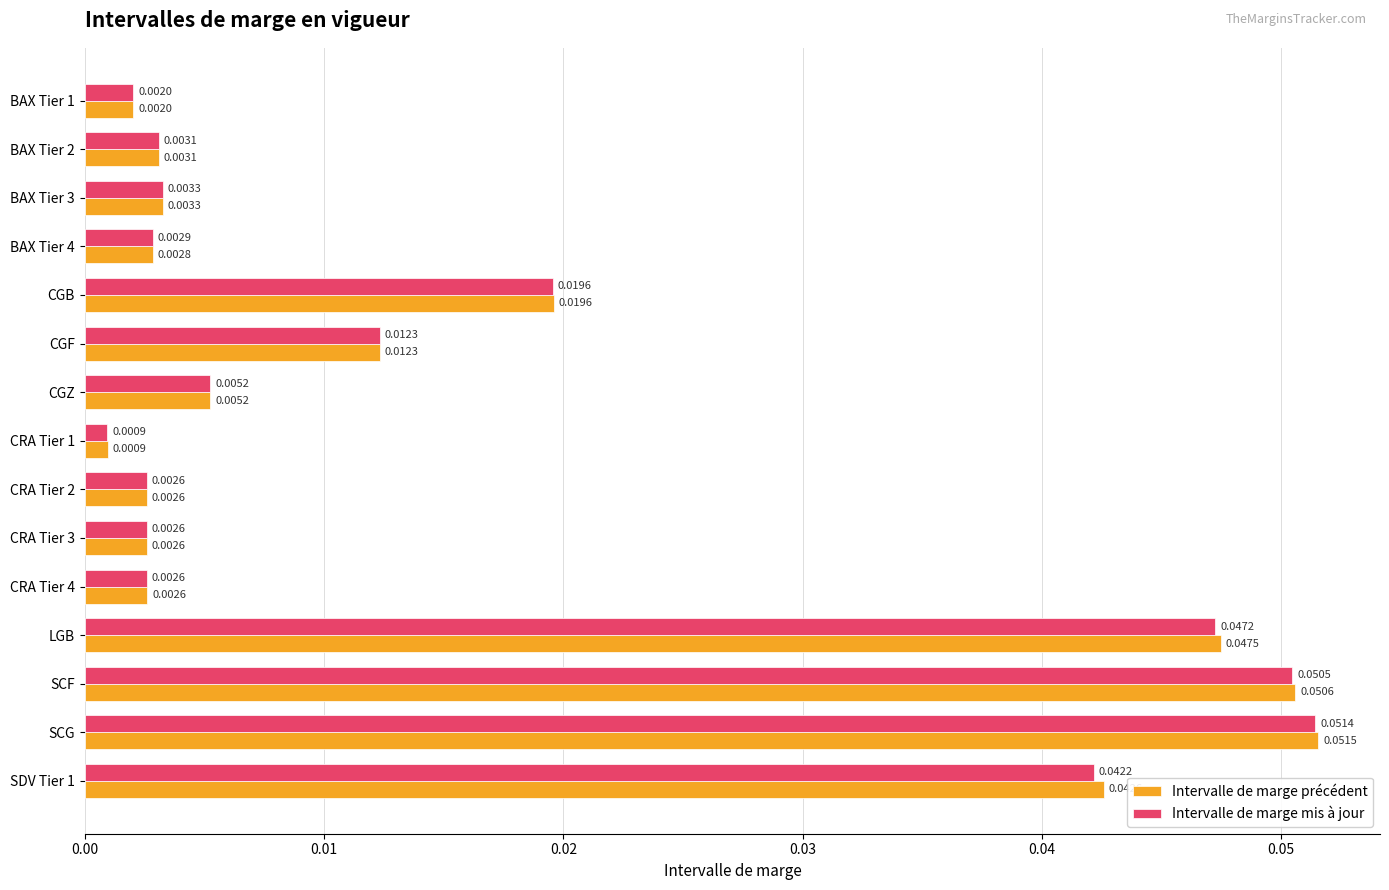

Which category has the lowest value in the Intervalle de marge précédent series?

CRA Tier 1